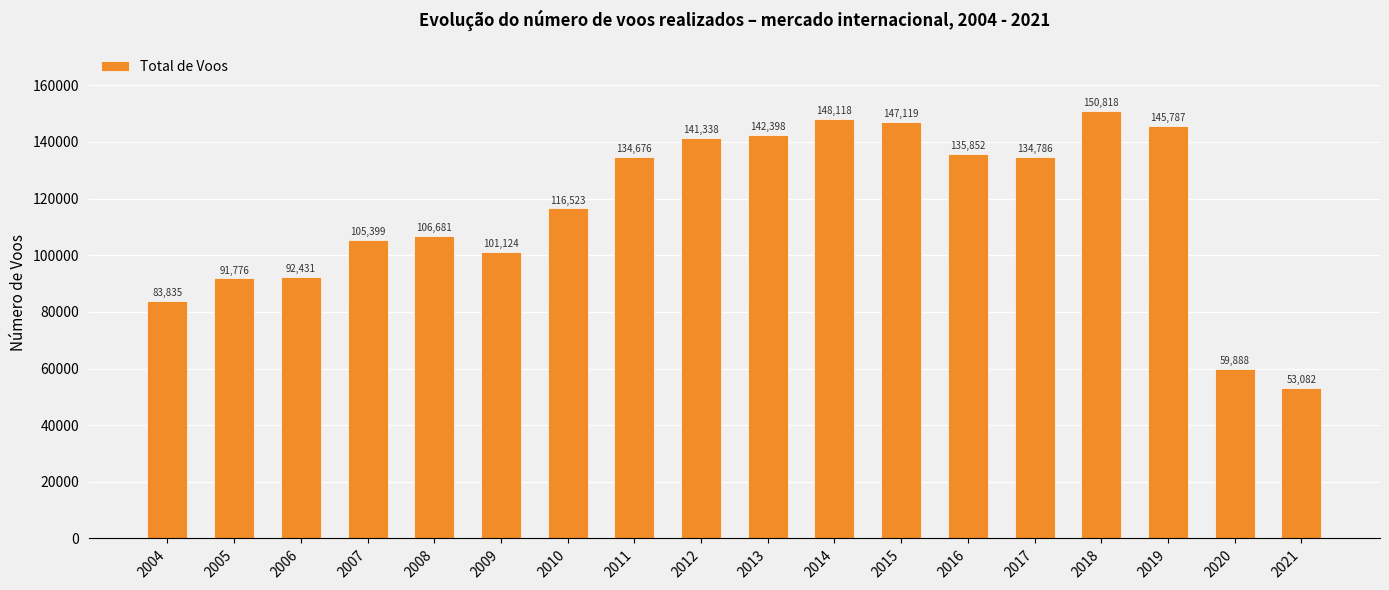

List the labels in order of value, largest first.

2018, 2014, 2015, 2019, 2013, 2012, 2016, 2017, 2011, 2010, 2008, 2007, 2009, 2006, 2005, 2004, 2020, 2021